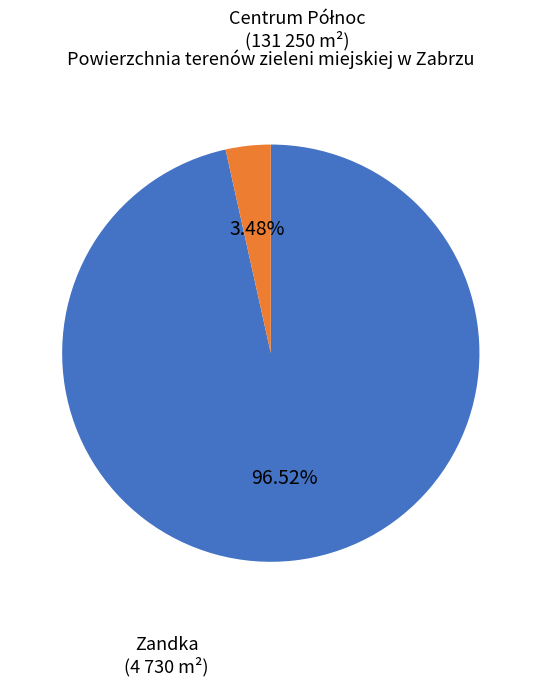

To the nearest percent, what is the difference between the largest and smallest slice percentages?

93%